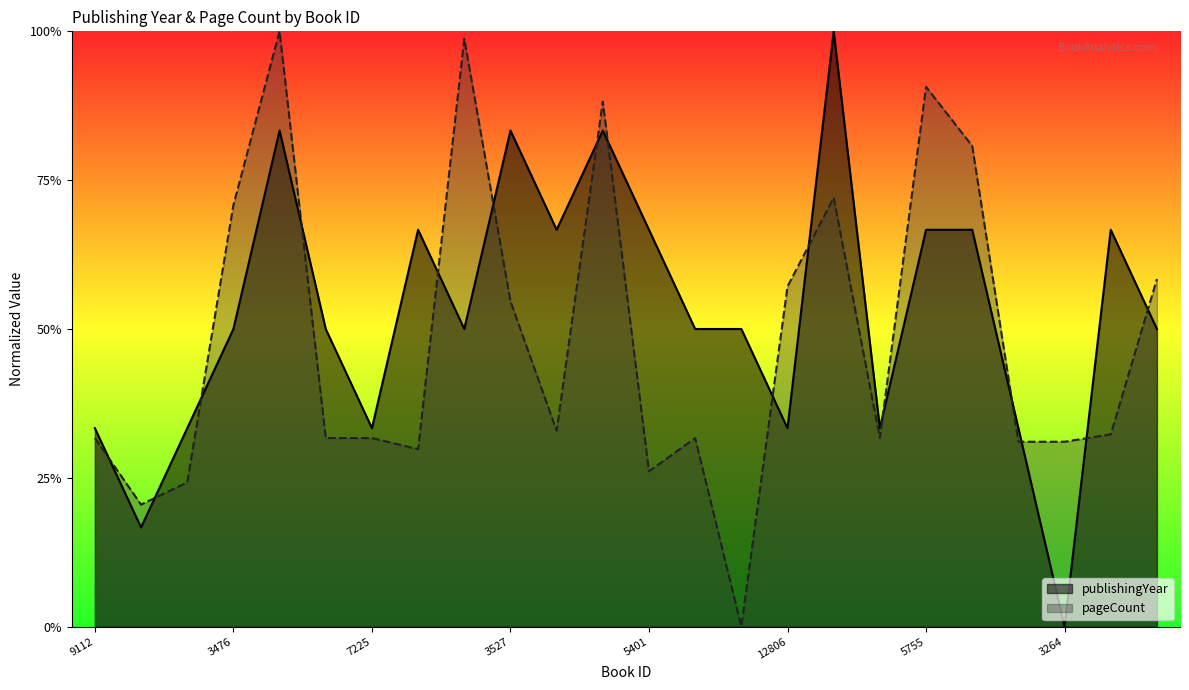

How many data points in publishingYear are above 0?

23